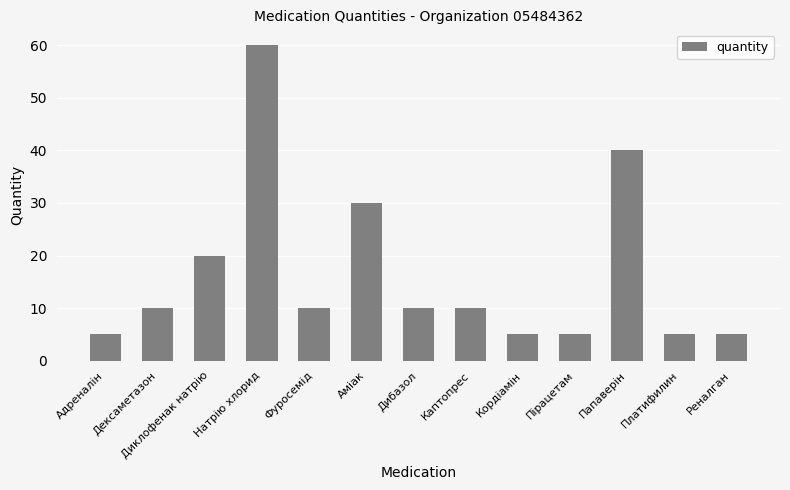

Reading right to left, transcribe all the data shown in this chart.

5	5	40	5	5	10	10	30	10	60	20	10	5